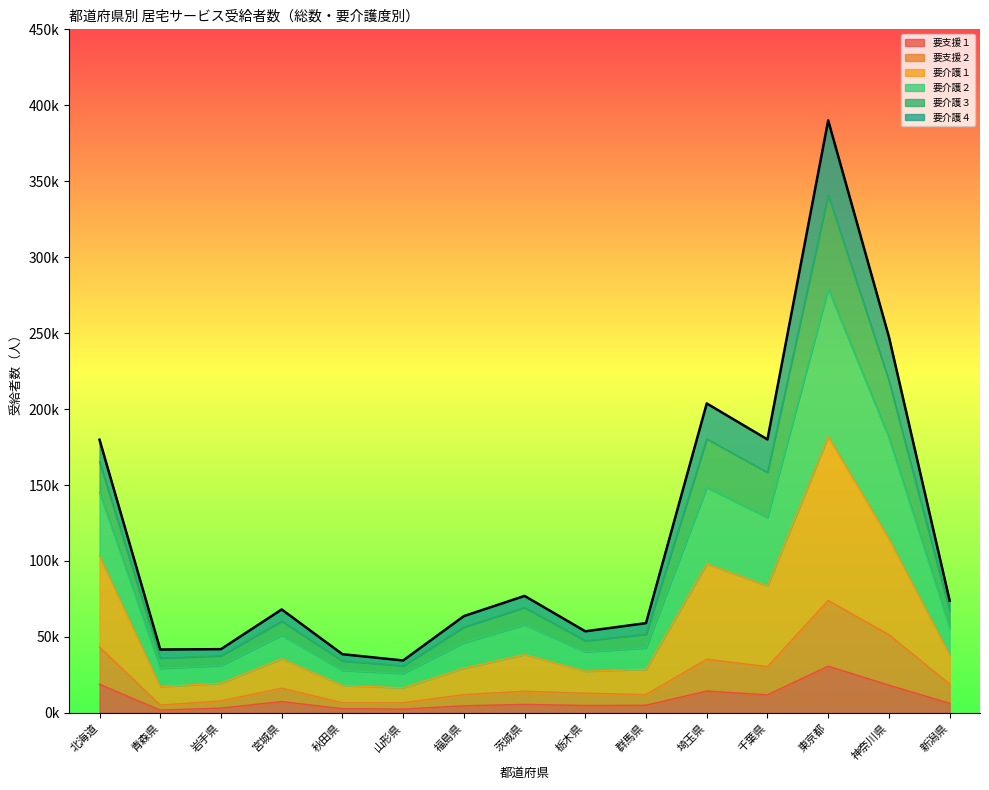

How many interior local valleys does the 要支援１ series have?

4